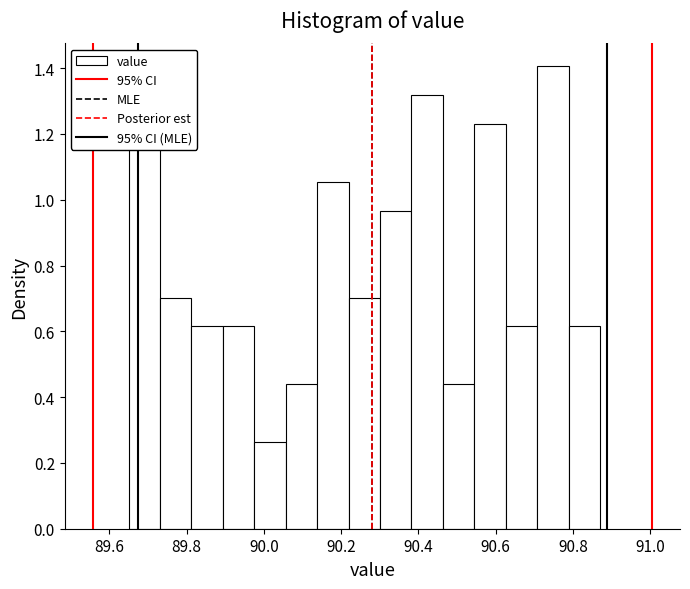

How tall is the bar that spans 90.14 to 90.22 on the x-axis? Neither the bar edges nor the heights are printed on the chart, so give them approximately, as read against the axes.

1.06